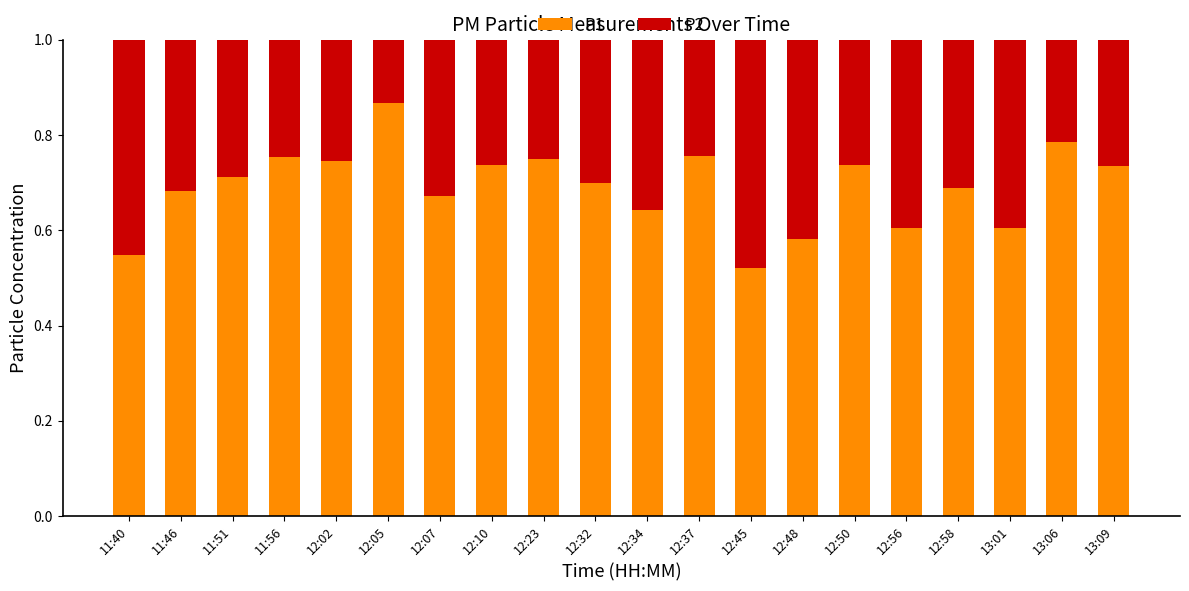

What is the sum of all P1 values?

13.8